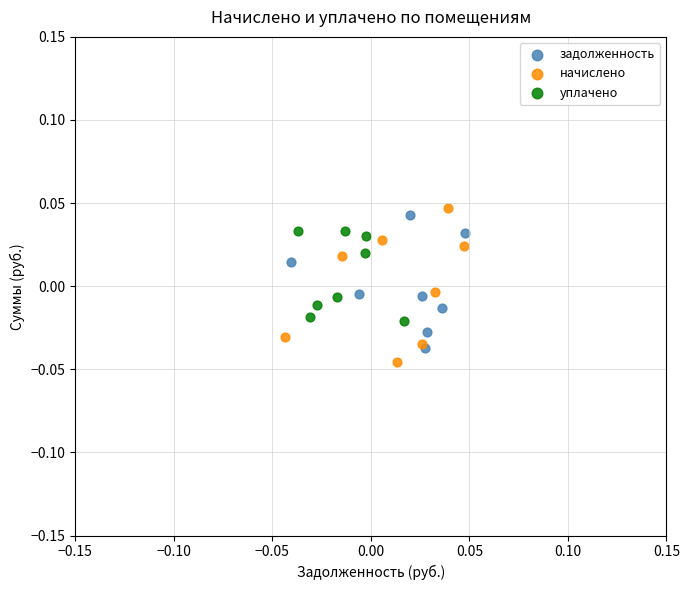

Which series reaches the maximum Y coordinate?

начислено